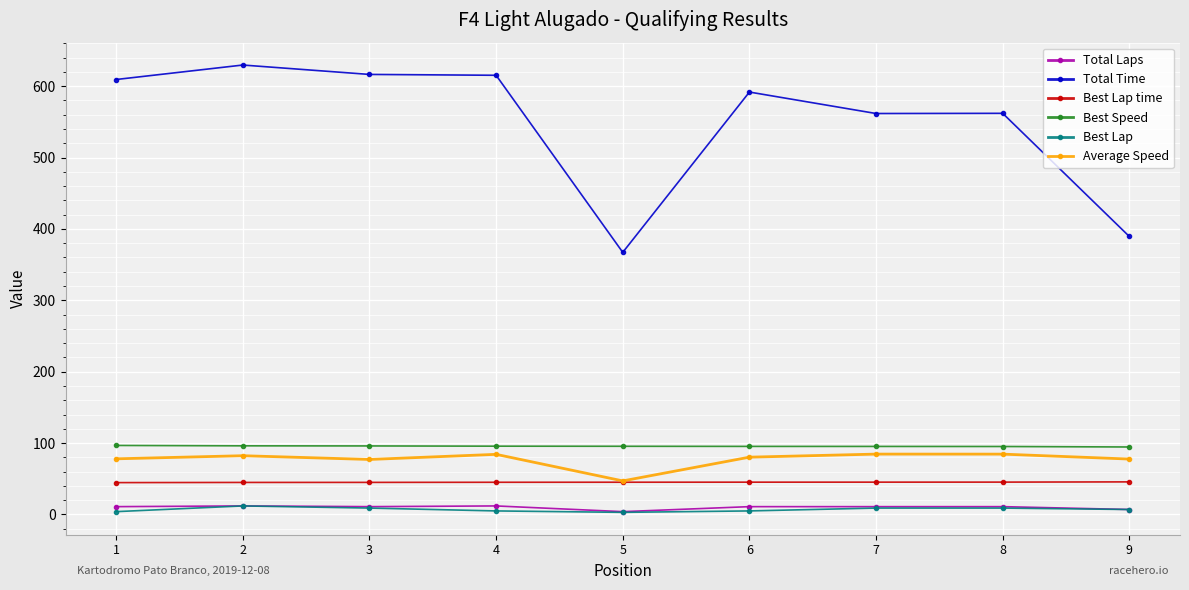

Which series has the largest range (max minus min)?

Total Time